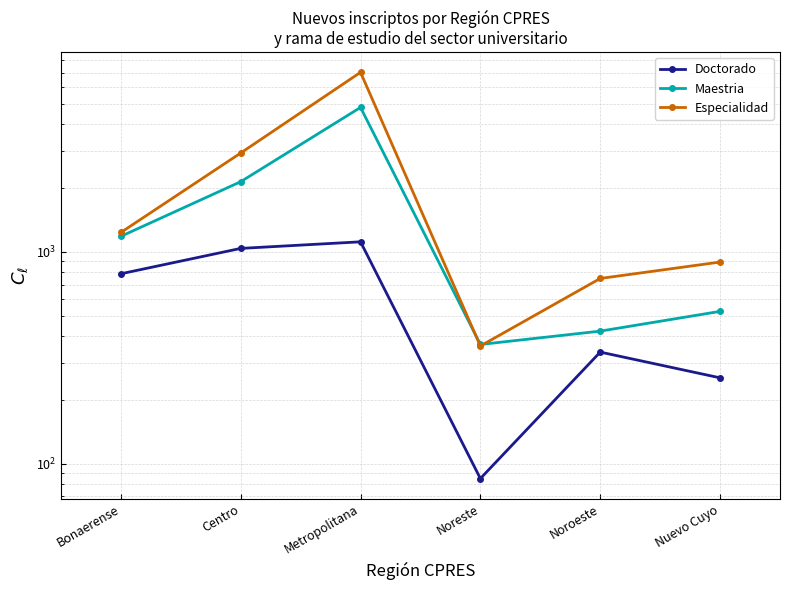

The value of Maestria at Noreste is 365. True or false?

True